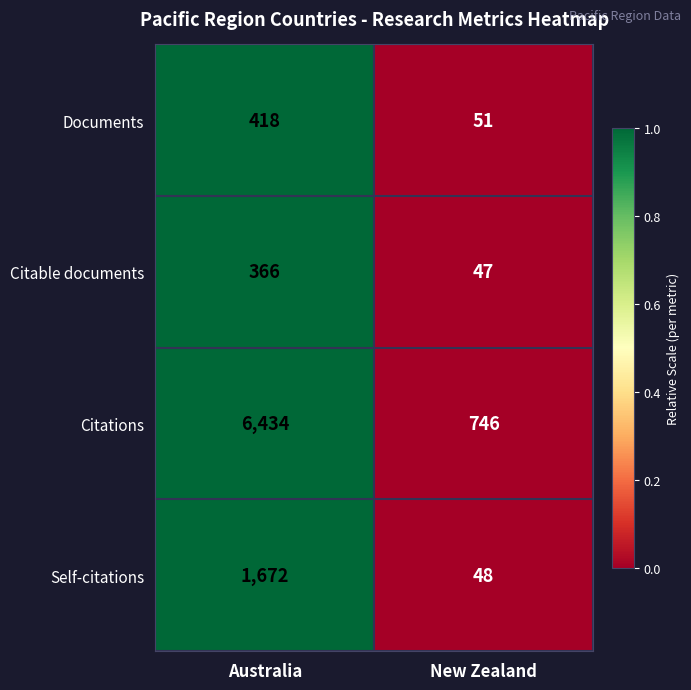

At which category is the sum across all series the highest?

Australia